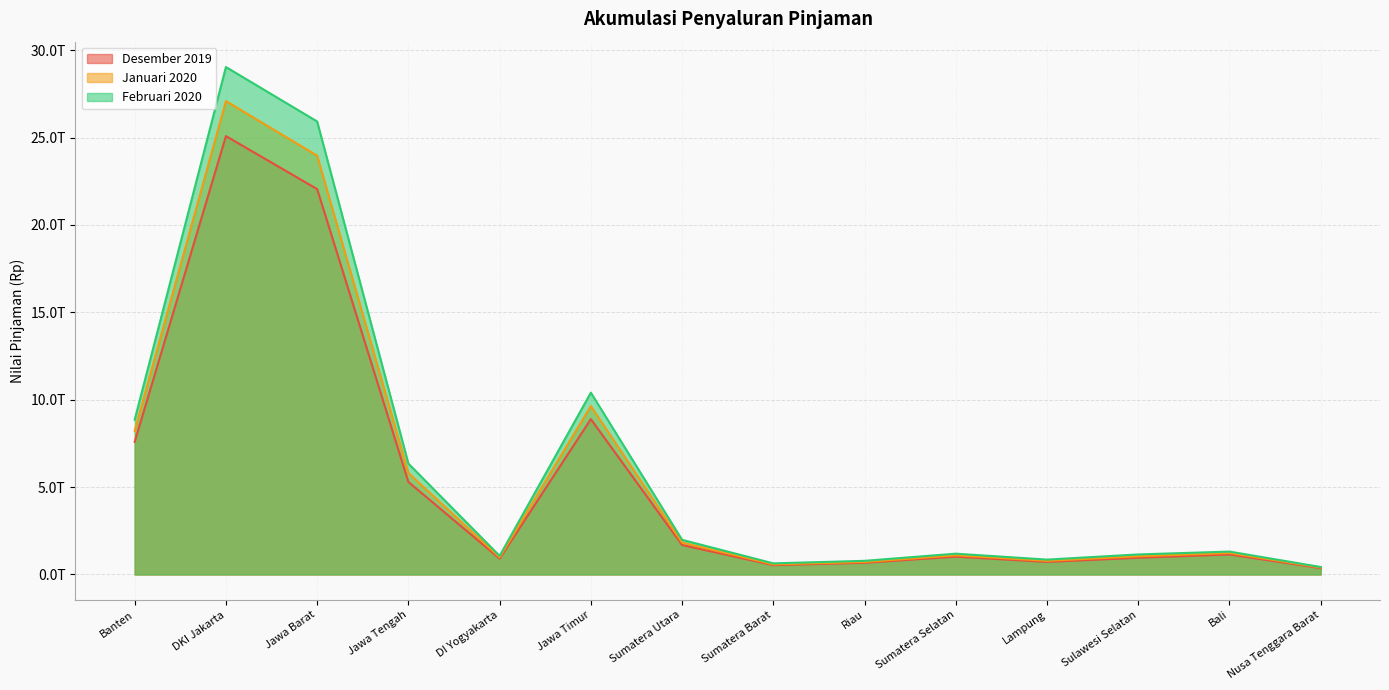

What is the difference between the highest and lowest values at Sumatera Utara?

296321769299.7